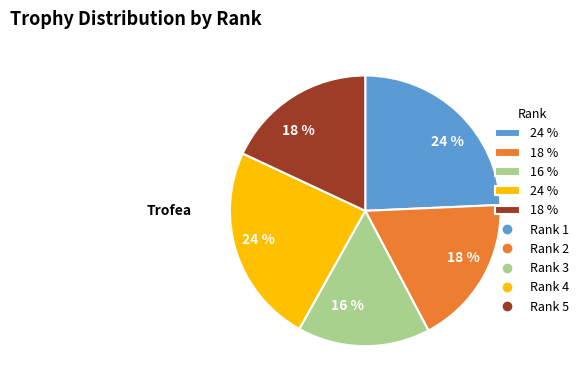

To the nearest percent, what is the average slice percentage?

20%